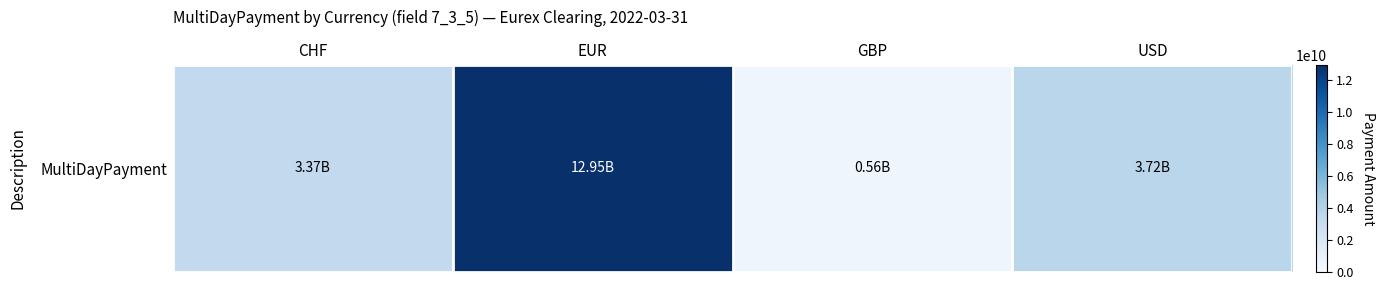

The value at CHF is 5203962245. True or false?

False